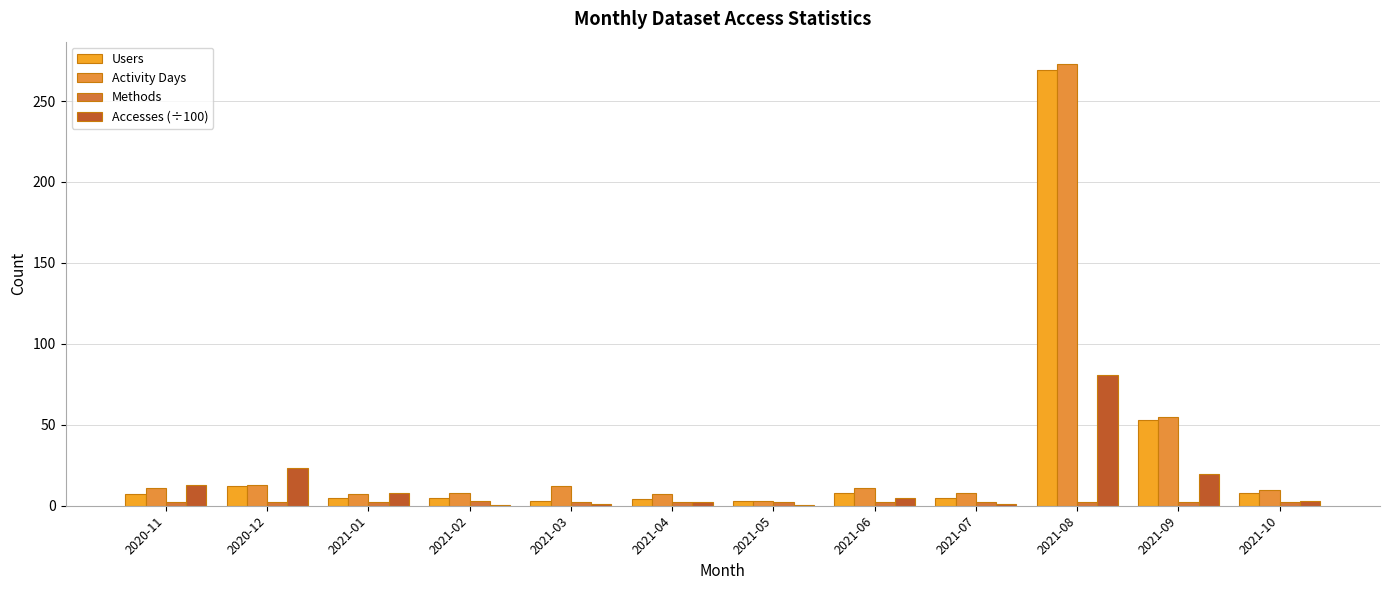

Rank the series at 2021-08 from lowest to highest value.

Methods, Accesses (÷100), Users, Activity Days